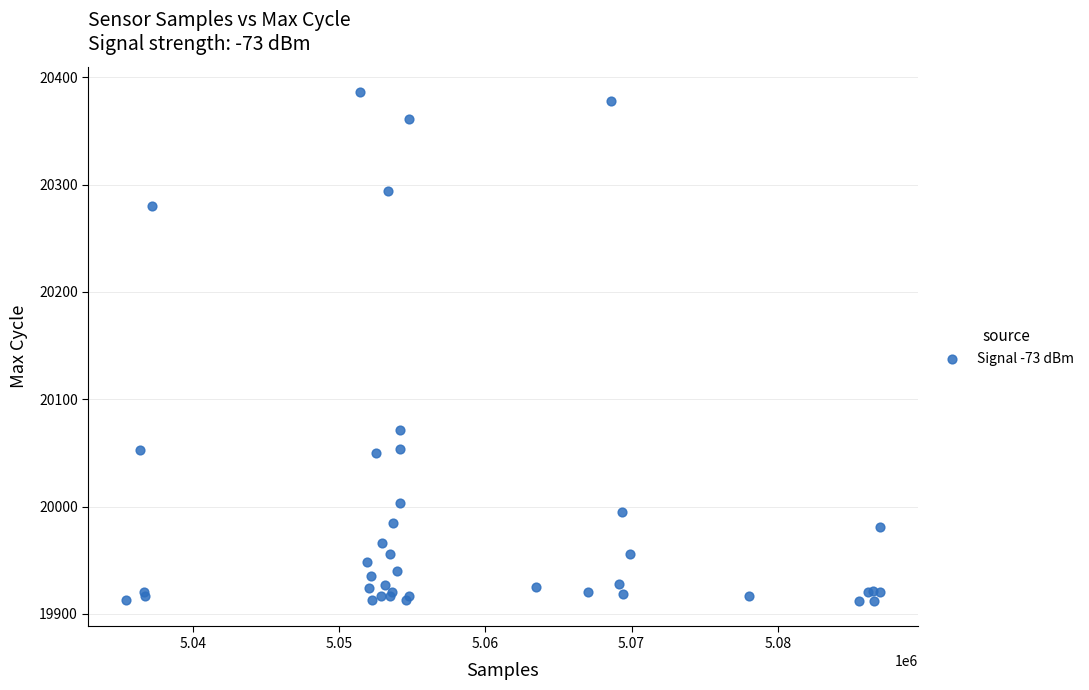

What Y value in the scatter plot is closest to 20149?

20071